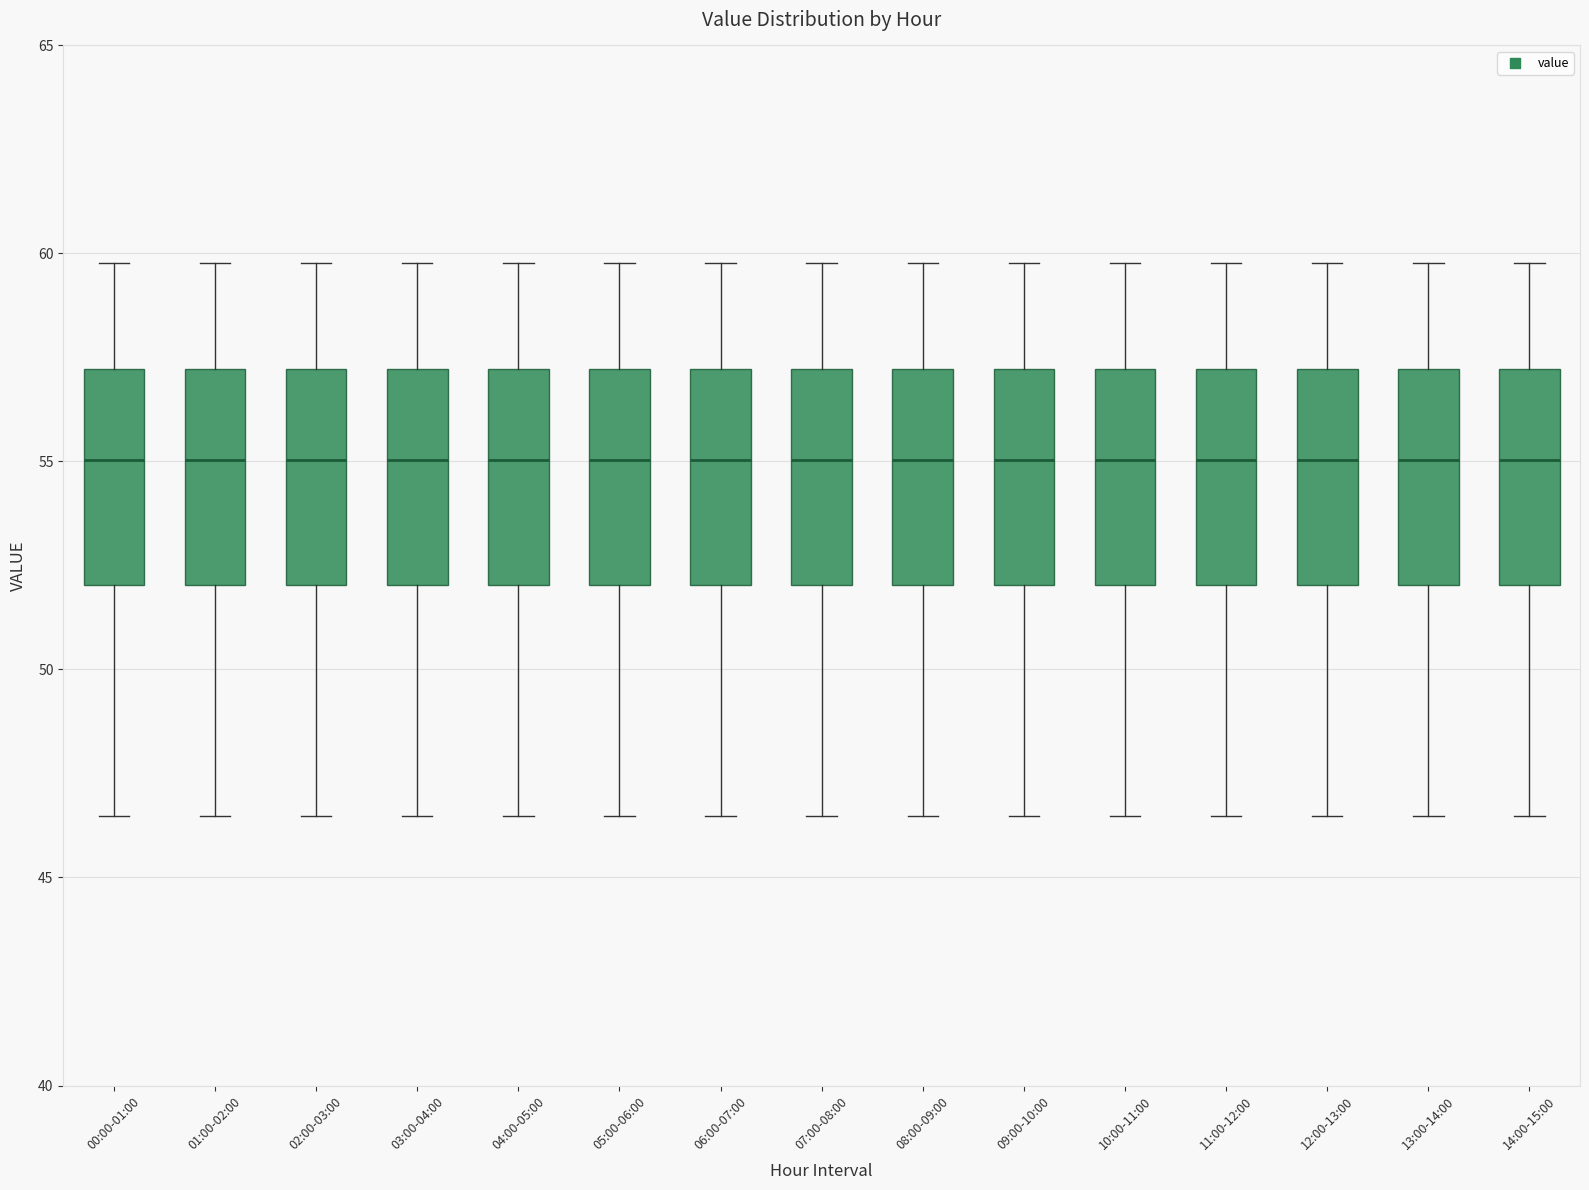

Reading left to right, read every box against the y-axis: the position of its median line, the range the box covers, and the ends of its whiskers. The values are not printed on the chart, so give them approximately, as read against the axis.

00:00-01:00: median 55.0, box 52.0 to 57.0, whiskers 46.5 to 60.0
01:00-02:00: median 55.0, box 52.0 to 57.0, whiskers 46.5 to 60.0
02:00-03:00: median 55.0, box 52.0 to 57.0, whiskers 46.5 to 60.0
03:00-04:00: median 55.0, box 52.0 to 57.0, whiskers 46.5 to 60.0
04:00-05:00: median 55.0, box 52.0 to 57.0, whiskers 46.5 to 60.0
05:00-06:00: median 55.0, box 52.0 to 57.0, whiskers 46.5 to 60.0
06:00-07:00: median 55.0, box 52.0 to 57.0, whiskers 46.5 to 60.0
07:00-08:00: median 55.0, box 52.0 to 57.0, whiskers 46.5 to 60.0
08:00-09:00: median 55.0, box 52.0 to 57.0, whiskers 46.5 to 60.0
09:00-10:00: median 55.0, box 52.0 to 57.0, whiskers 46.5 to 60.0
10:00-11:00: median 55.0, box 52.0 to 57.0, whiskers 46.5 to 60.0
11:00-12:00: median 55.0, box 52.0 to 57.0, whiskers 46.5 to 60.0
12:00-13:00: median 55.0, box 52.0 to 57.0, whiskers 46.5 to 60.0
13:00-14:00: median 55.0, box 52.0 to 57.0, whiskers 46.5 to 60.0
14:00-15:00: median 55.0, box 52.0 to 57.0, whiskers 46.5 to 60.0